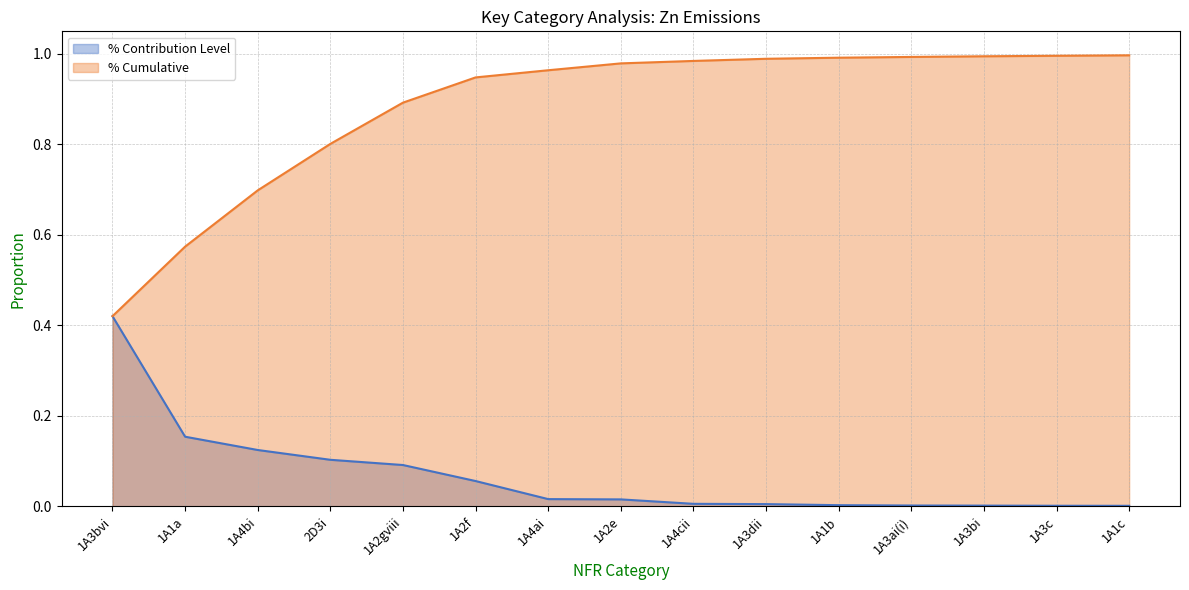

Is it true that % Contribution Level equals 0.0 at 1A2f?

False